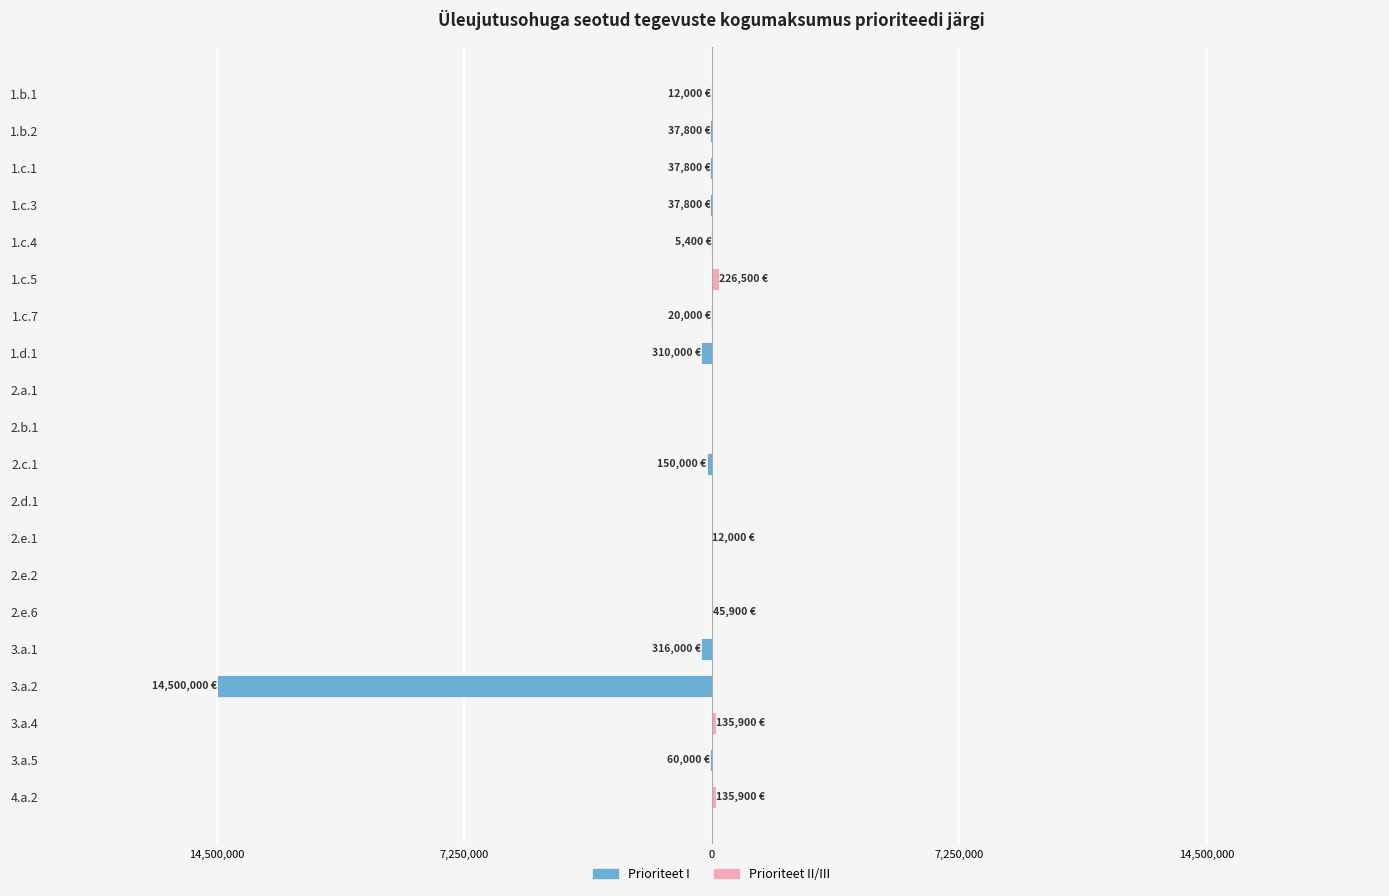

What are all the series names shown in the legend?

Prioriteet I, Prioriteet II/III